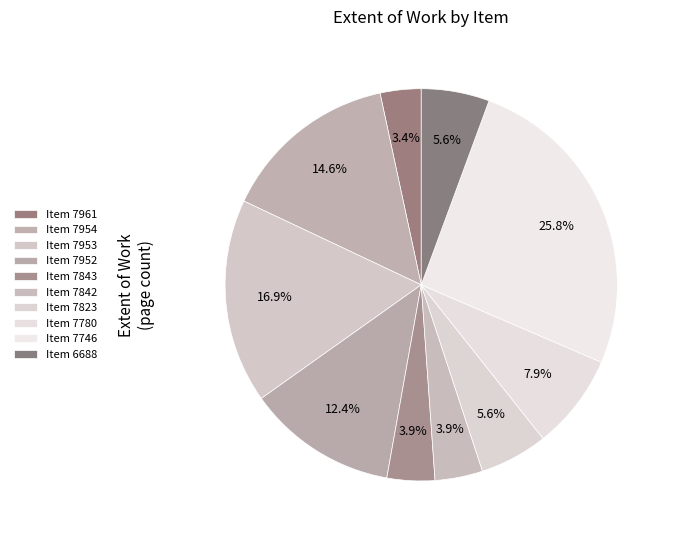

Does any single category account for the majority?

No